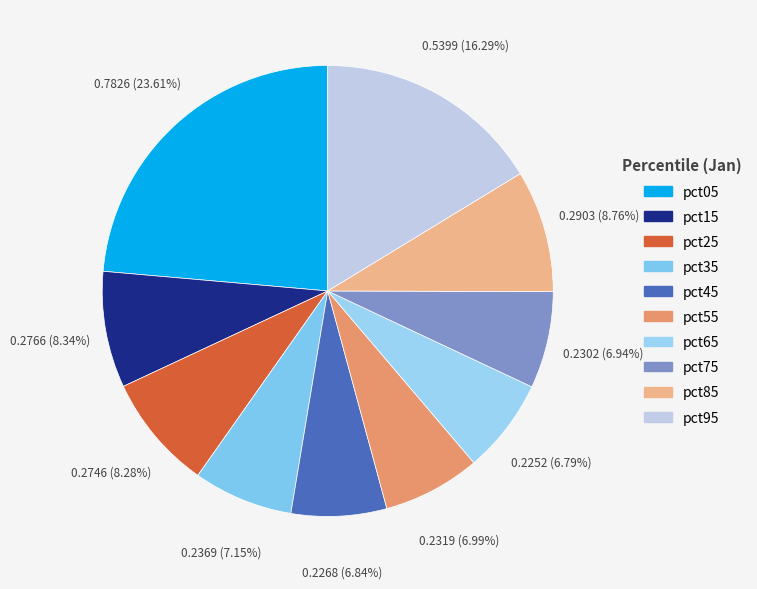

Does pct75 account for over 50% of the chart?

No